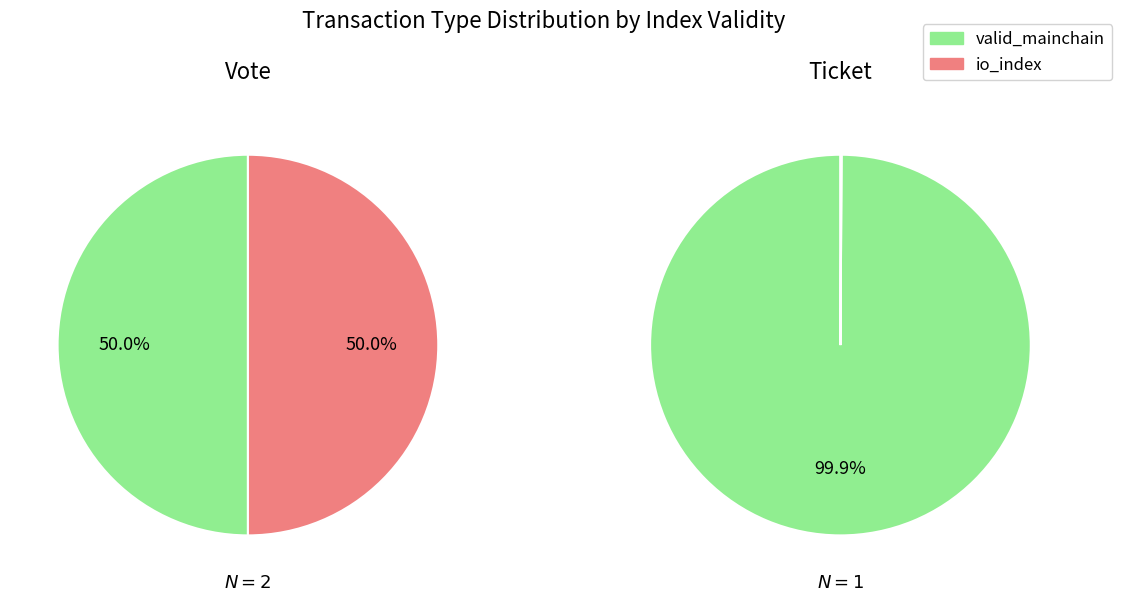

What is the smallest slice in the pie chart?

io_index